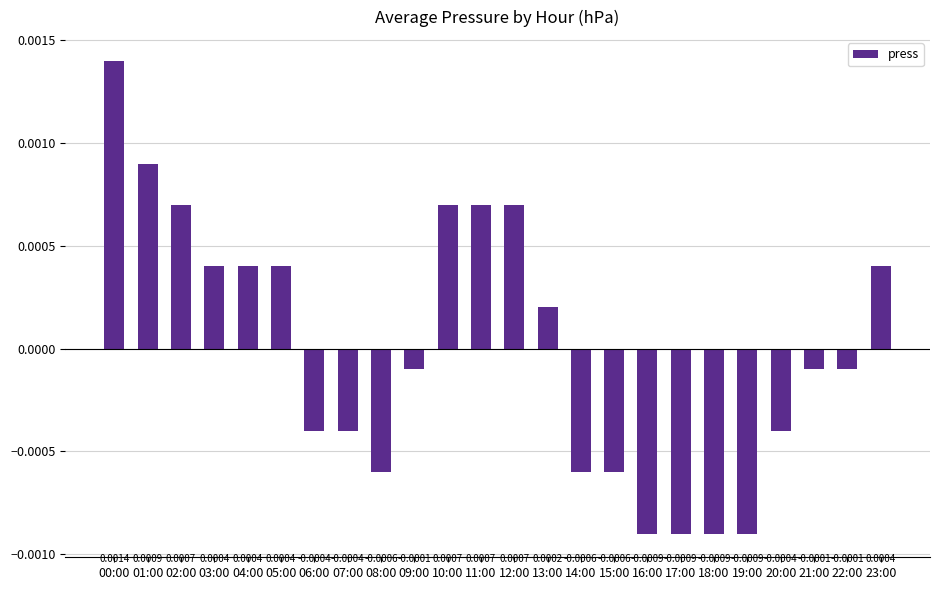

Between 10:00 and 08:00, which is larger?

10:00